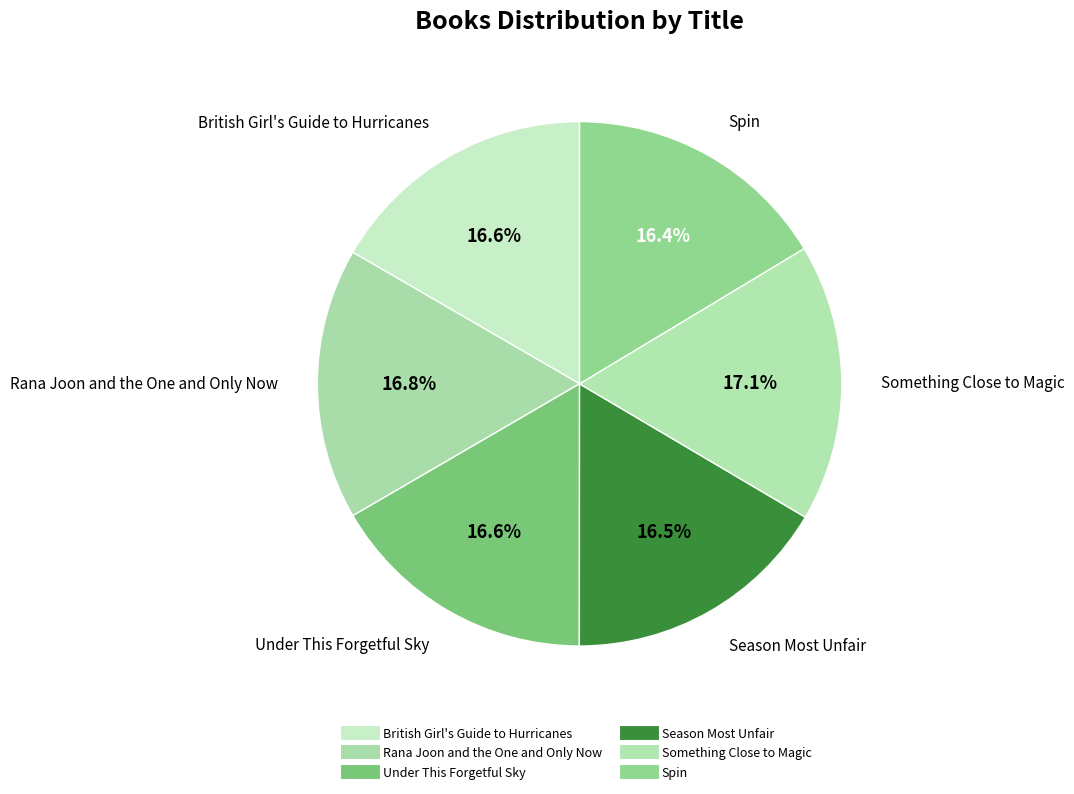

Count the number of slices in the pie.

6